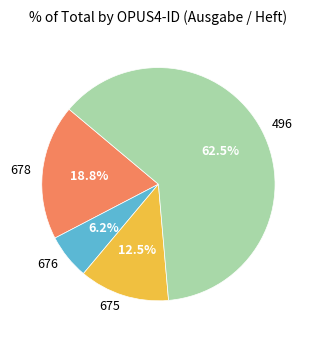

Rank the categories by value from highest to lowest.

496, 678, 675, 676